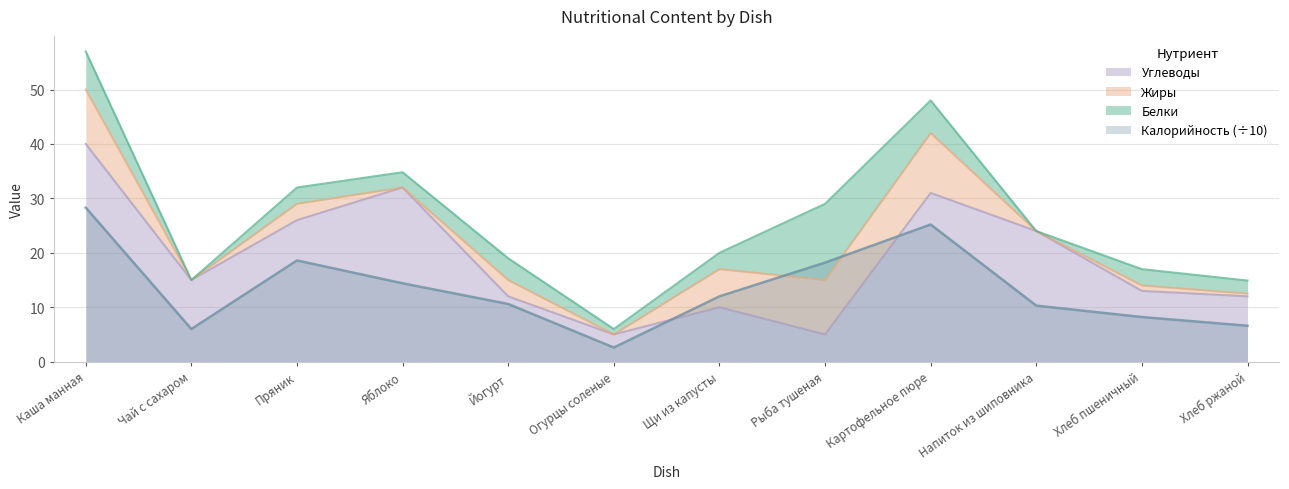

At which label is Углеводы closest to 22?

Напиток из шиповника